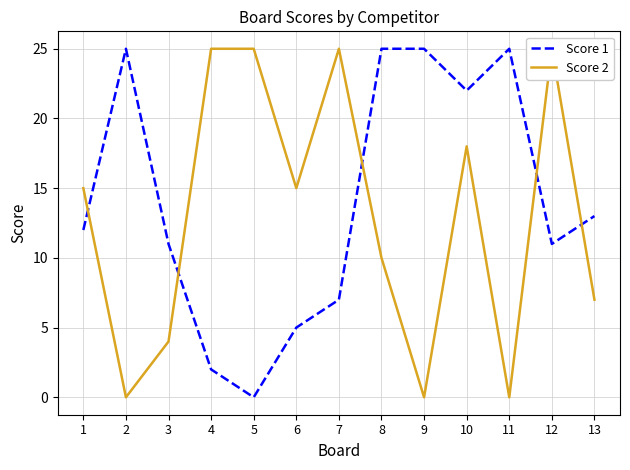

Which series has the largest total across all categories?

Score 1